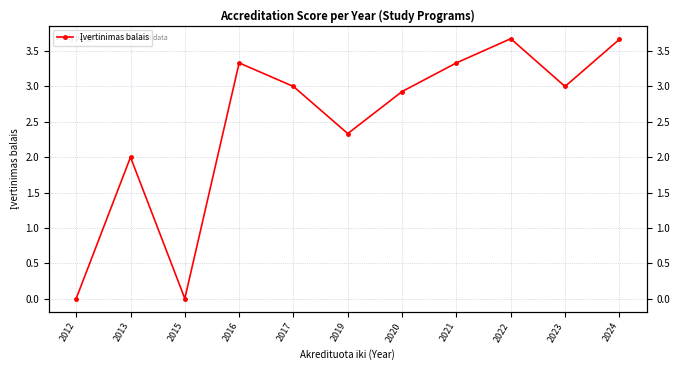

At which category does the data reach its first local valley?

2015